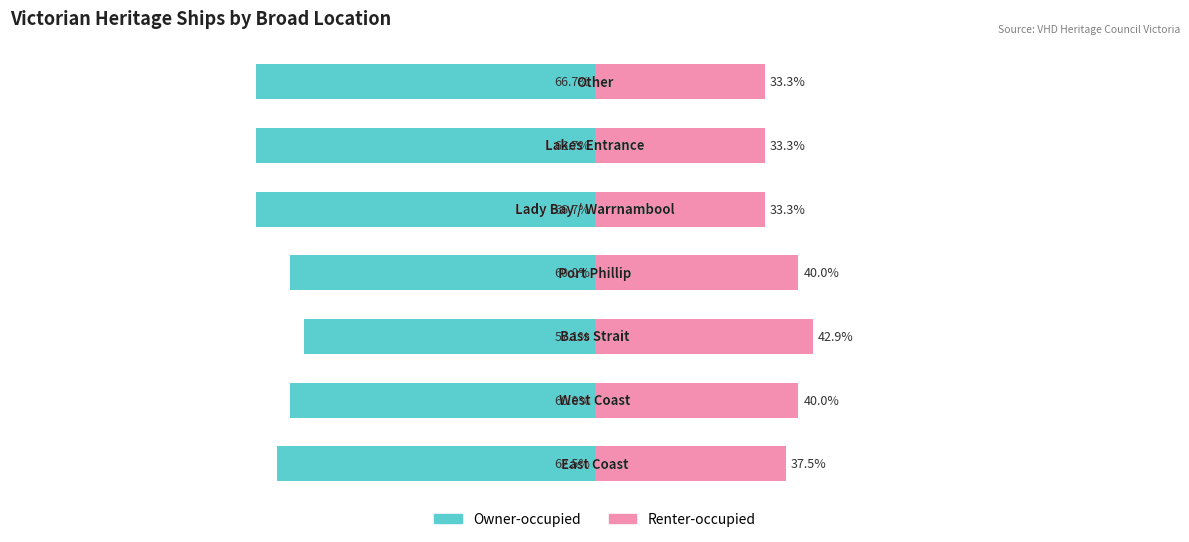

Reading right to left, list all the values displayed in this chart.

Owner-occupied: -66.7	-66.7	-66.7	-60.0	-57.1	-60.0	-62.5
Renter-occupied: 33.3	33.3	33.3	40.0	42.9	40.0	37.5